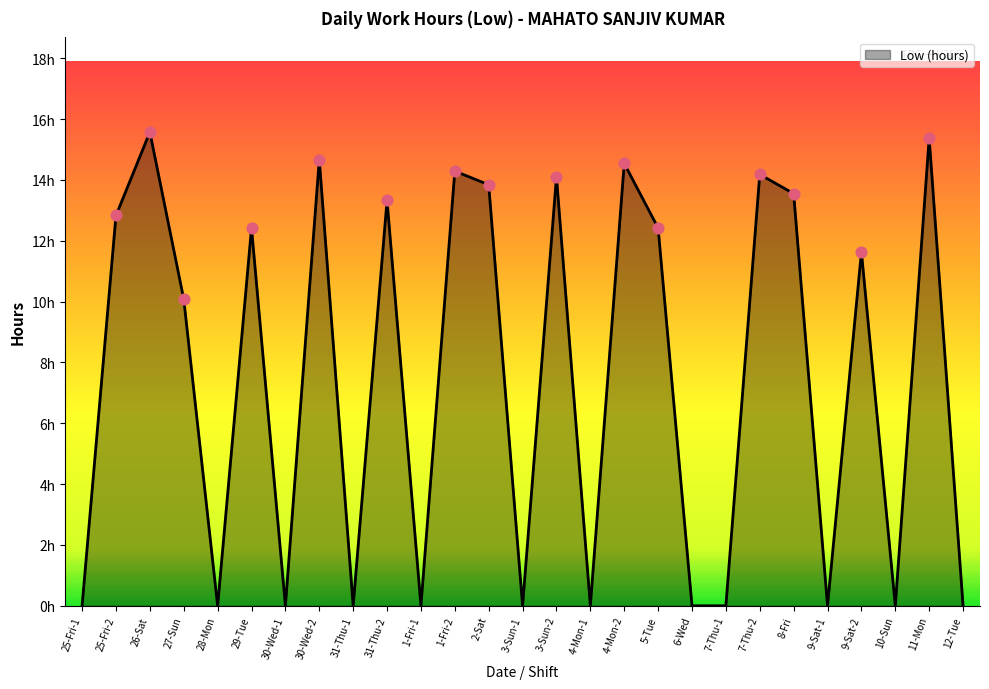

What is the change in value from 30-Wed-1 to 8-Fri?

+13.6